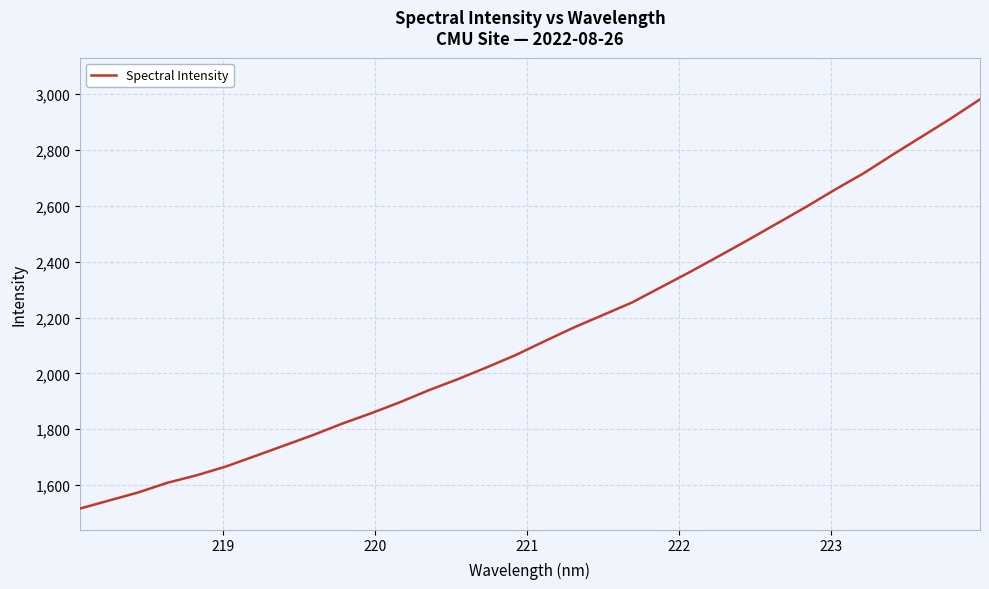

What is the smallest value displayed?

1516.1